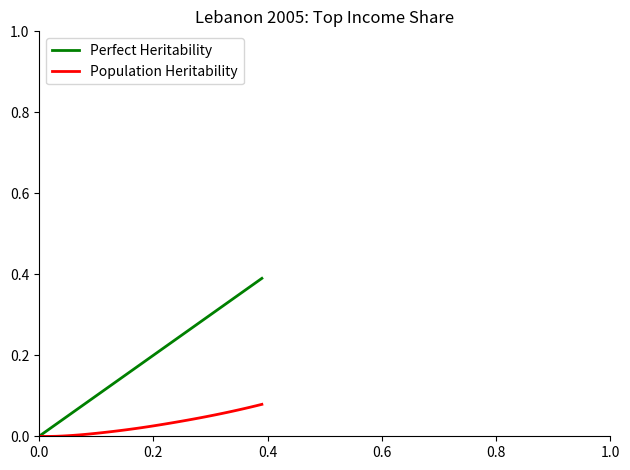

Which series has the largest total across all categories?

Perfect Heritability